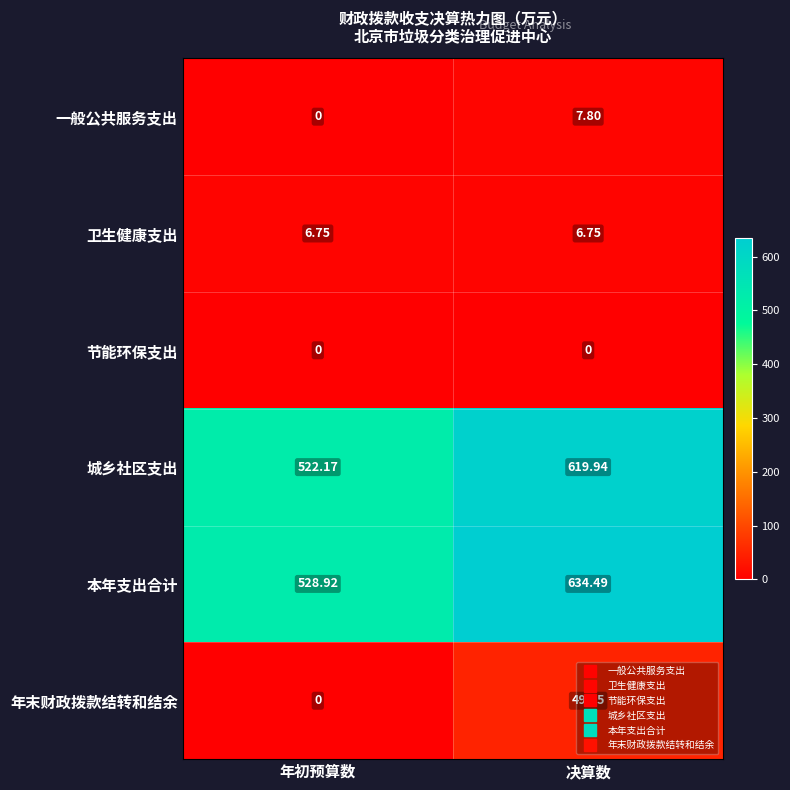

At which label does 本年支出合计 first exceed 634?

决算数